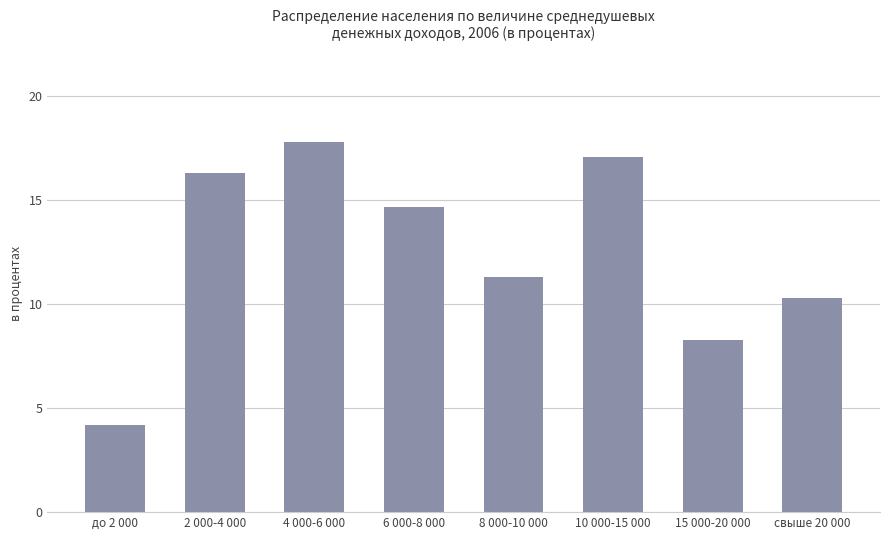

List the labels in order of value, smallest first.

до 2 000, 15 000-20 000, свыше 20 000, 8 000-10 000, 6 000-8 000, 2 000-4 000, 10 000-15 000, 4 000-6 000